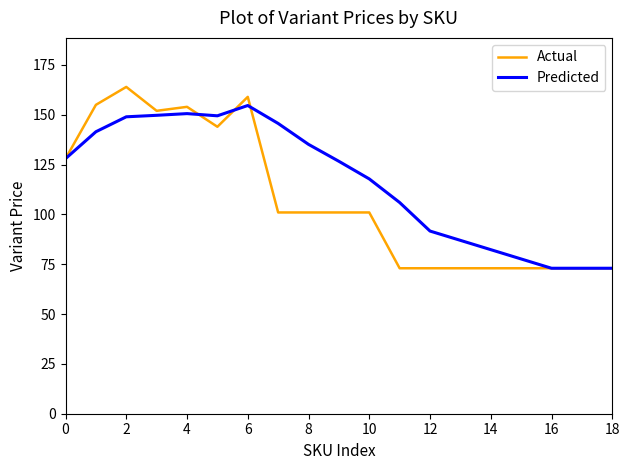

List the series in order of their peak value, lowest first.

Predicted, Actual